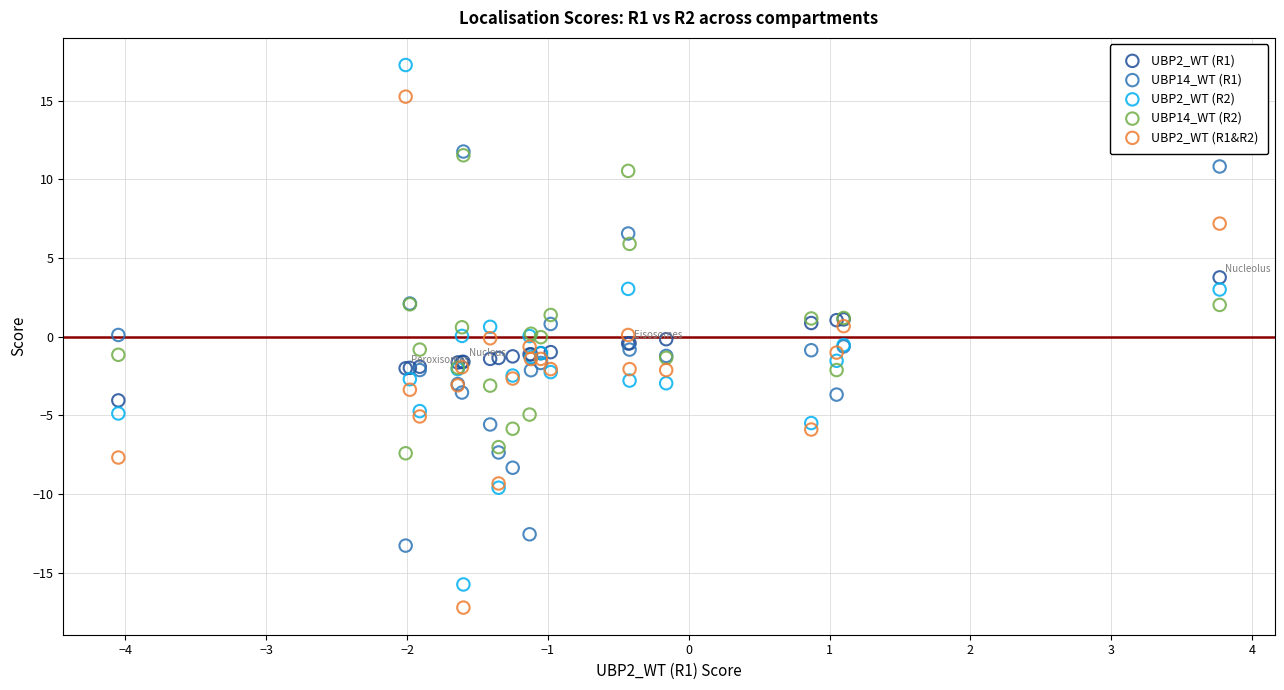

What are all the series names shown in the legend?

UBP2_WT (R1), UBP14_WT (R1), UBP2_WT (R2), UBP14_WT (R2), UBP2_WT (R1&R2)